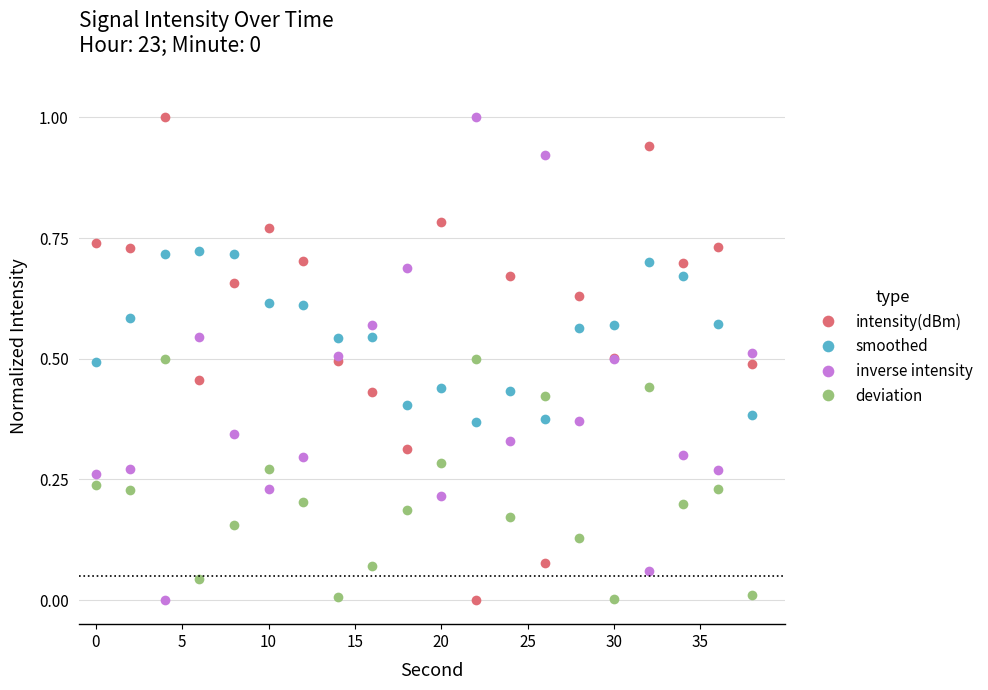

In inverse intensity, how many points are lower than both neighbors (excluding endpoints)?

7